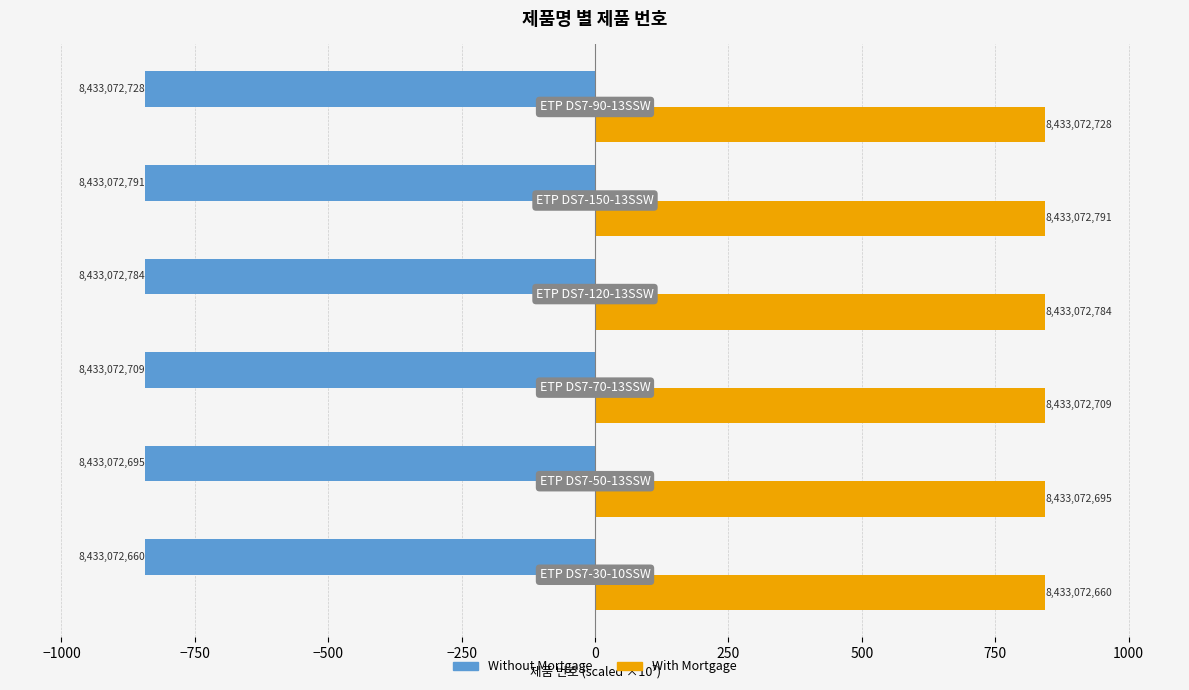

What are all the series names shown in the legend?

Without Mortgage, With Mortgage